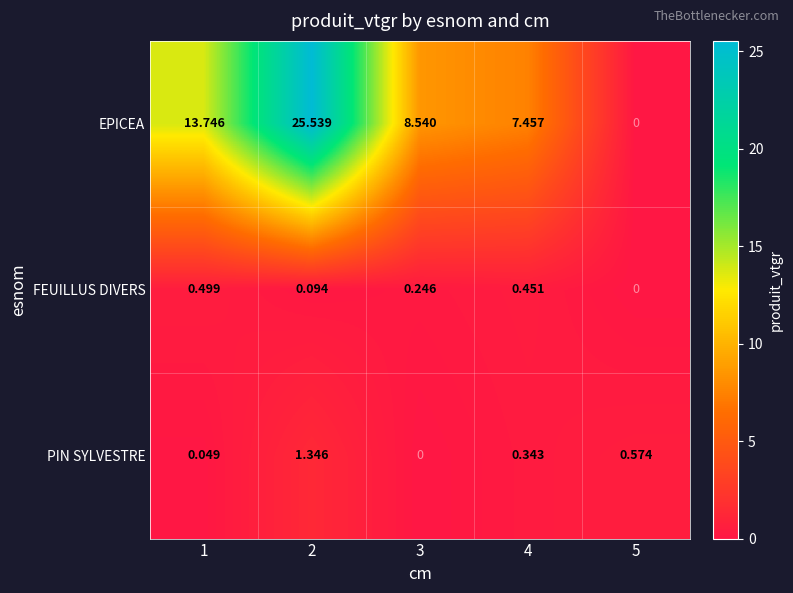

Rank the series by their maximum value, from lowest to highest.

FEUILLUS DIVERS, PIN SYLVESTRE, EPICEA